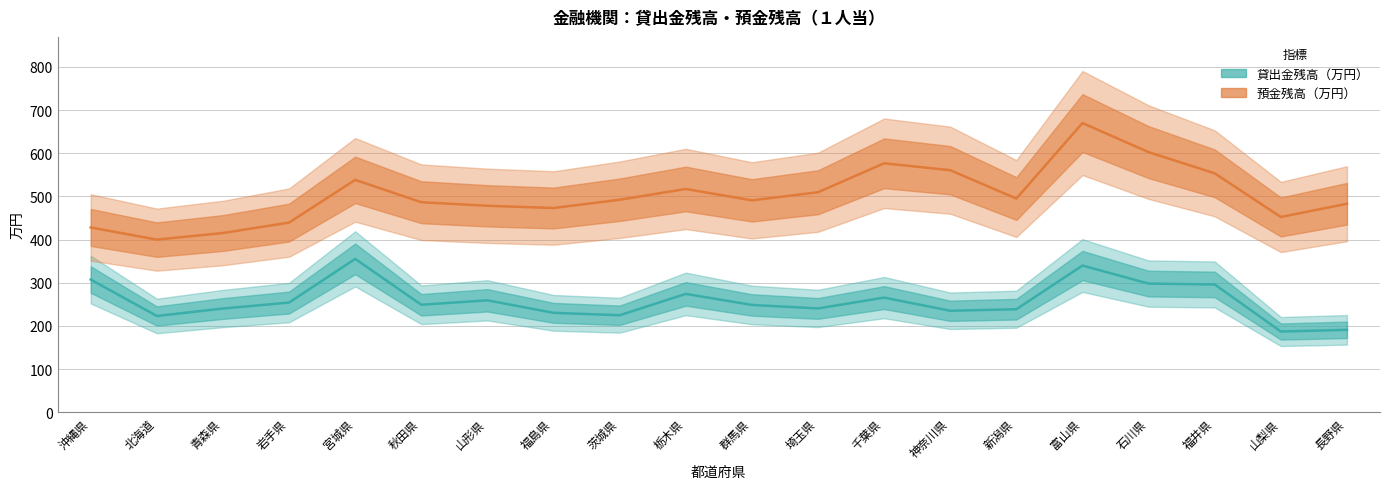

What is the label of the 16th point from the right?

宮城県